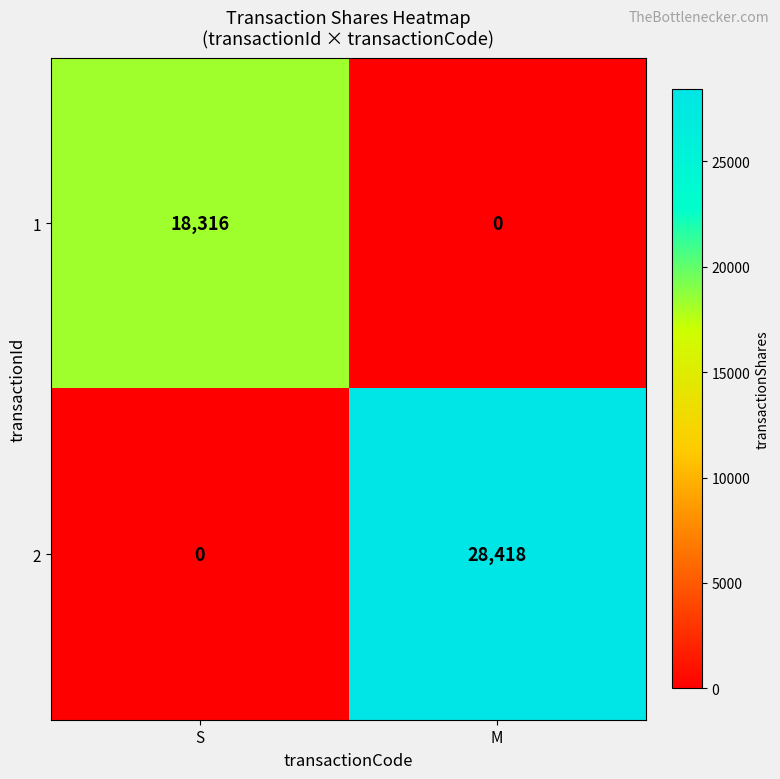

List the labels in order of 2 value, largest first.

M, S